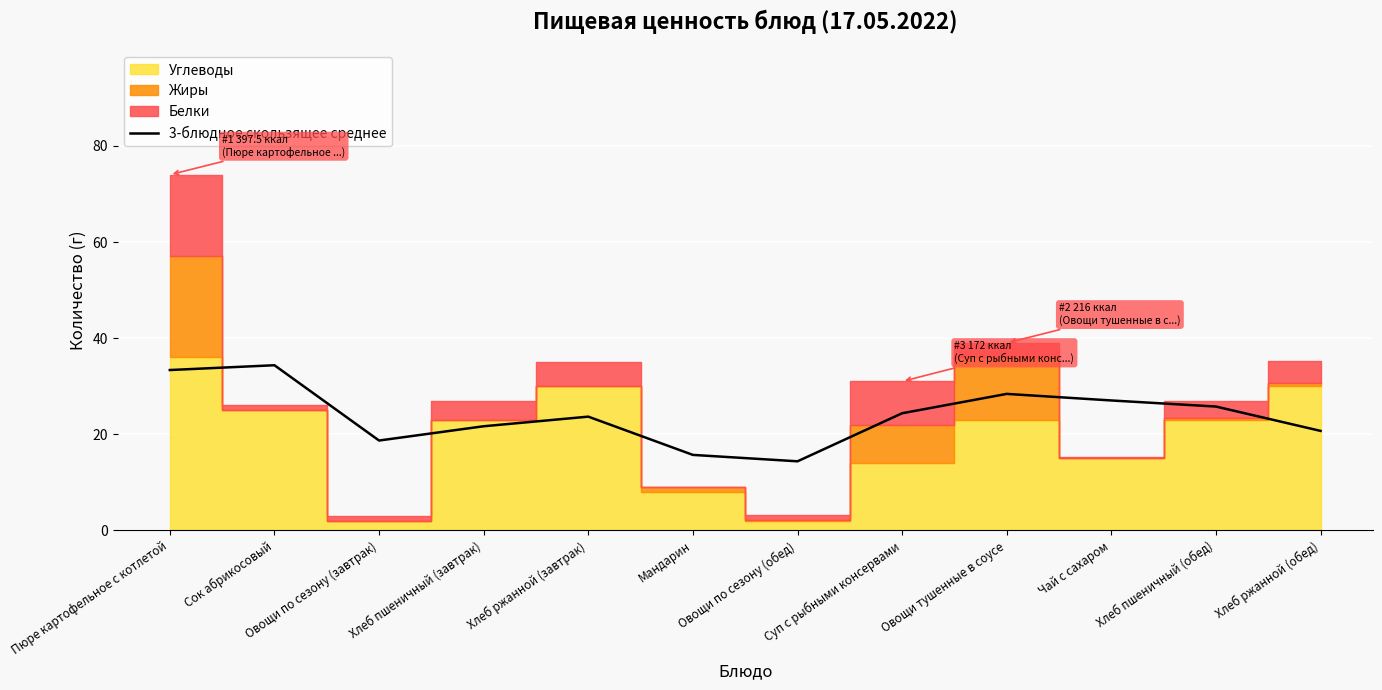

What is the sum of all values?

288.1